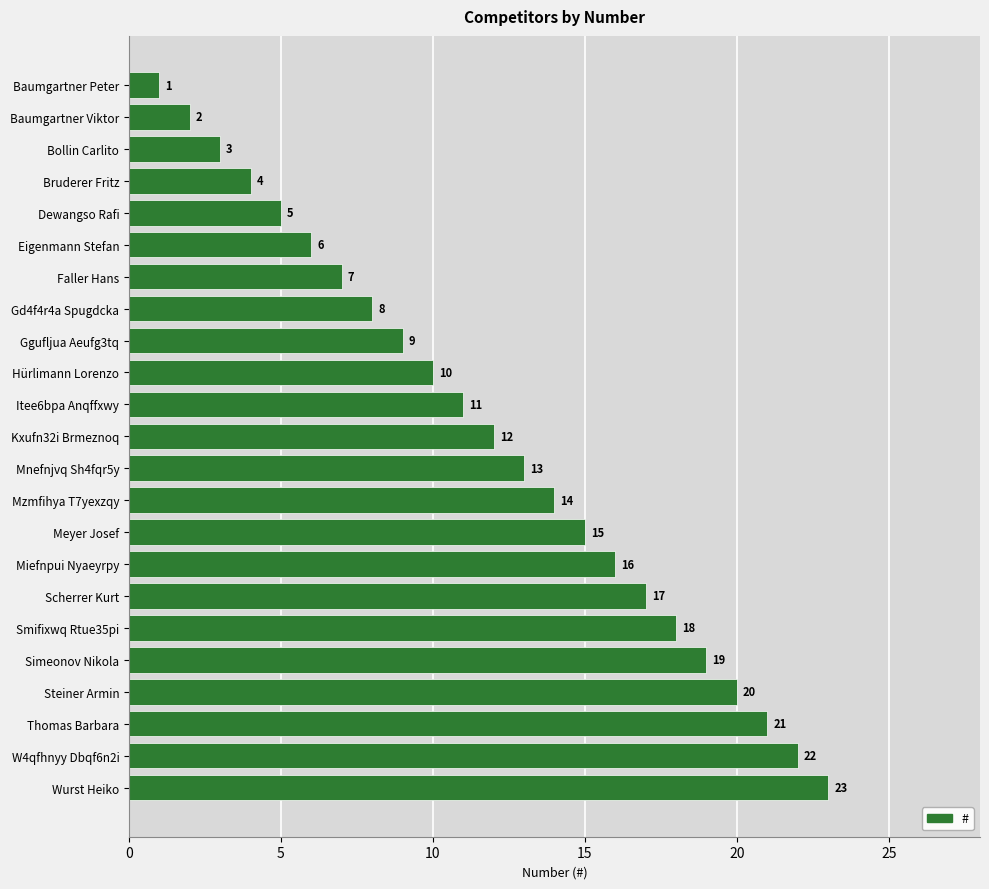

List the labels in order of value, largest first.

Wurst Heiko, W4qfhnyy Dbqf6n2i, Thomas Barbara, Steiner Armin, Simeonov Nikola, Smifixwq Rtue35pi, Scherrer Kurt, Miefnpui Nyaeyrpy, Meyer Josef, Mzmfihya T7yexzqy, Mnefnjvq Sh4fqr5y, Kxufn32i Brmeznoq, Itee6bpa Anqffxwy, Hürlimann Lorenzo, Ggufljua Aeufg3tq, Gd4f4r4a Spugdcka, Faller Hans, Eigenmann Stefan, Dewangso Rafi, Bruderer Fritz, Bollin Carlito, Baumgartner Viktor, Baumgartner Peter